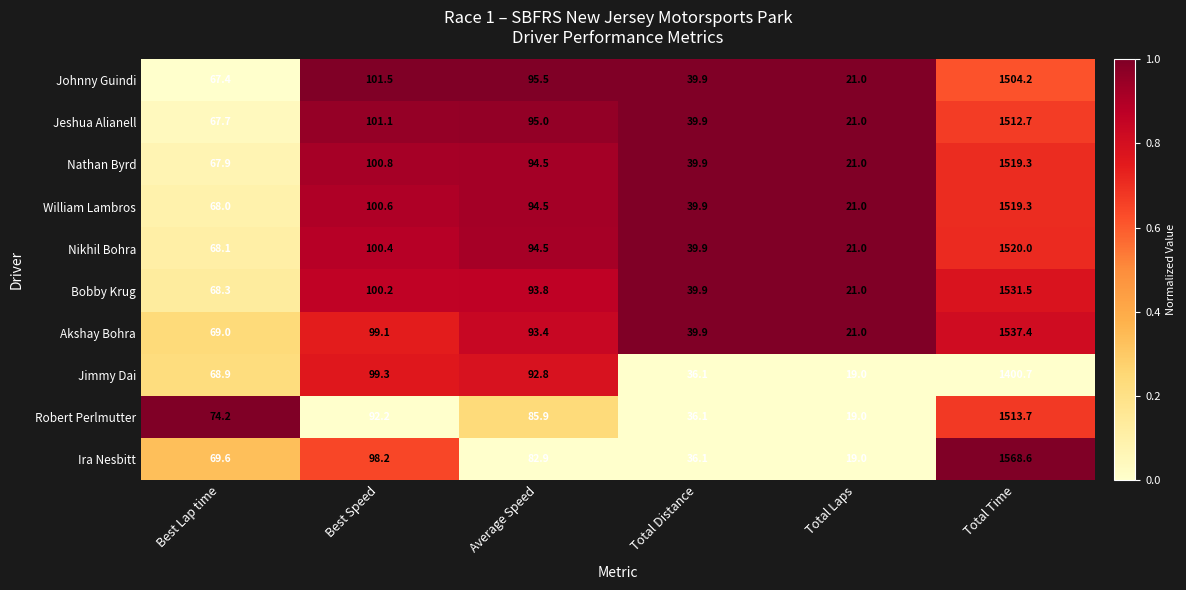

What is the total value across all series at Best Speed?

993.4